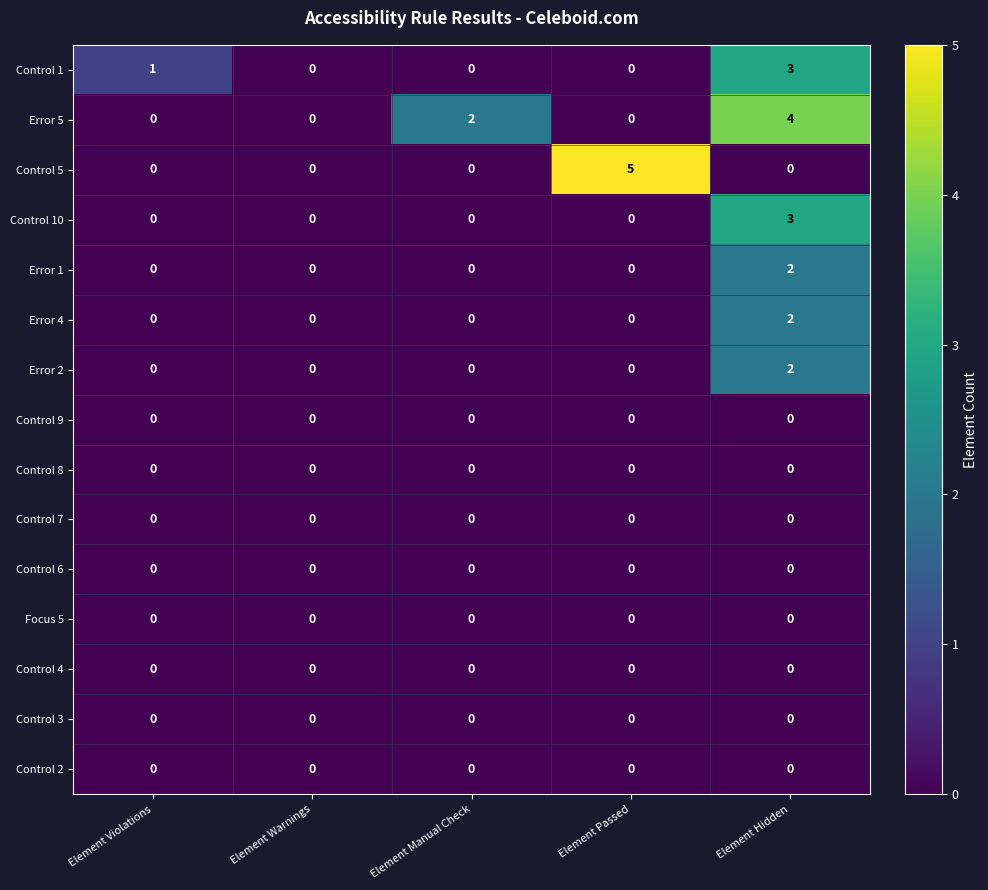

What is the maximum value shown in the chart?

5